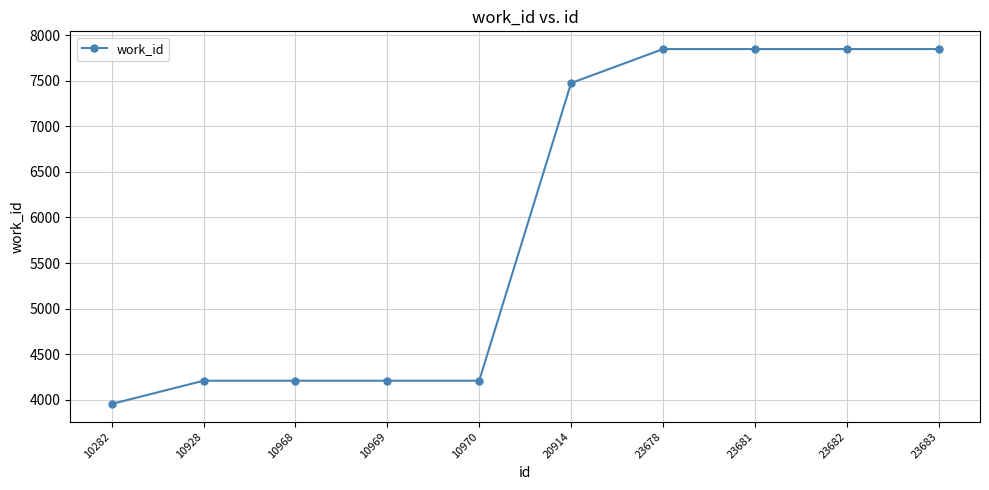

How many data points are less than 7473?

5